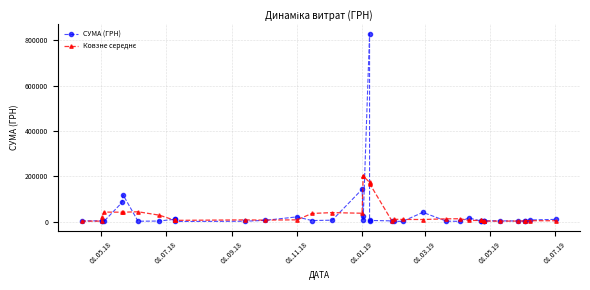

Does the chart have visible grid lines?

Yes